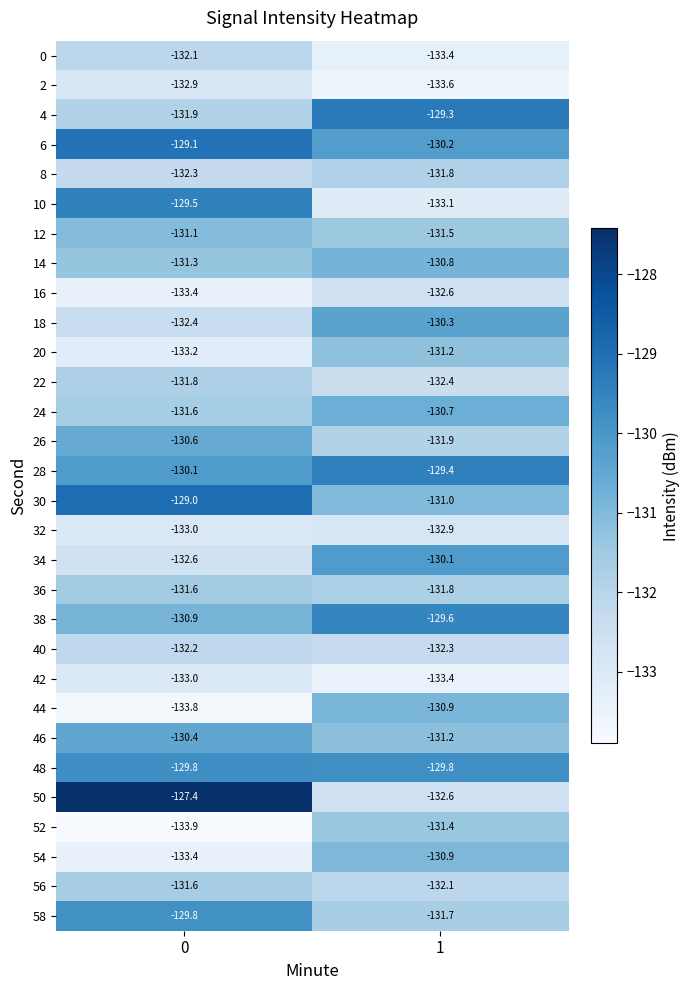

Read the 30 value at 1.

-131.0